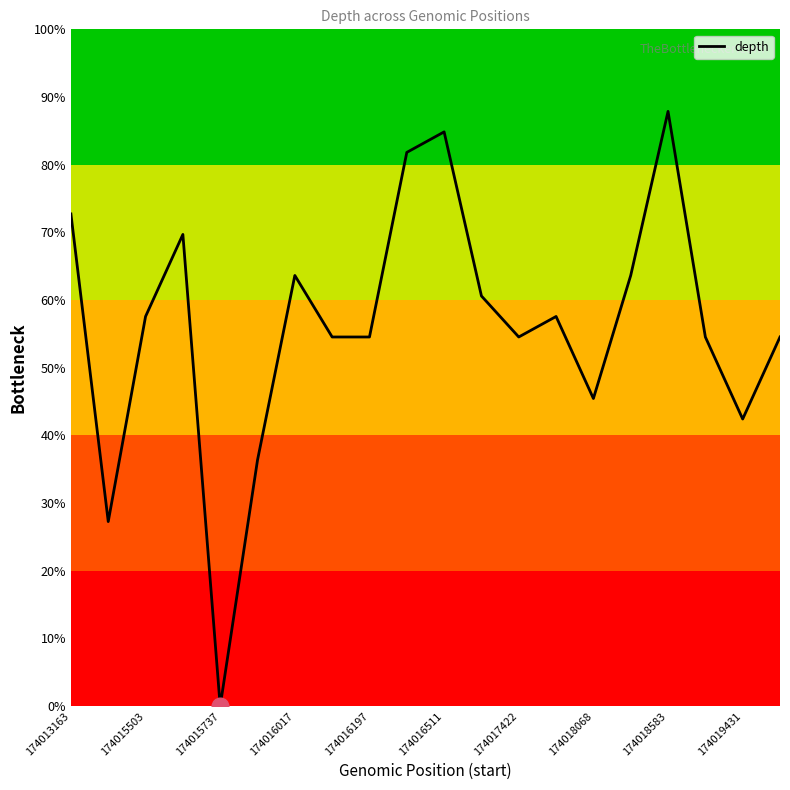

What is the difference between the maximum and minimum values?

87.9